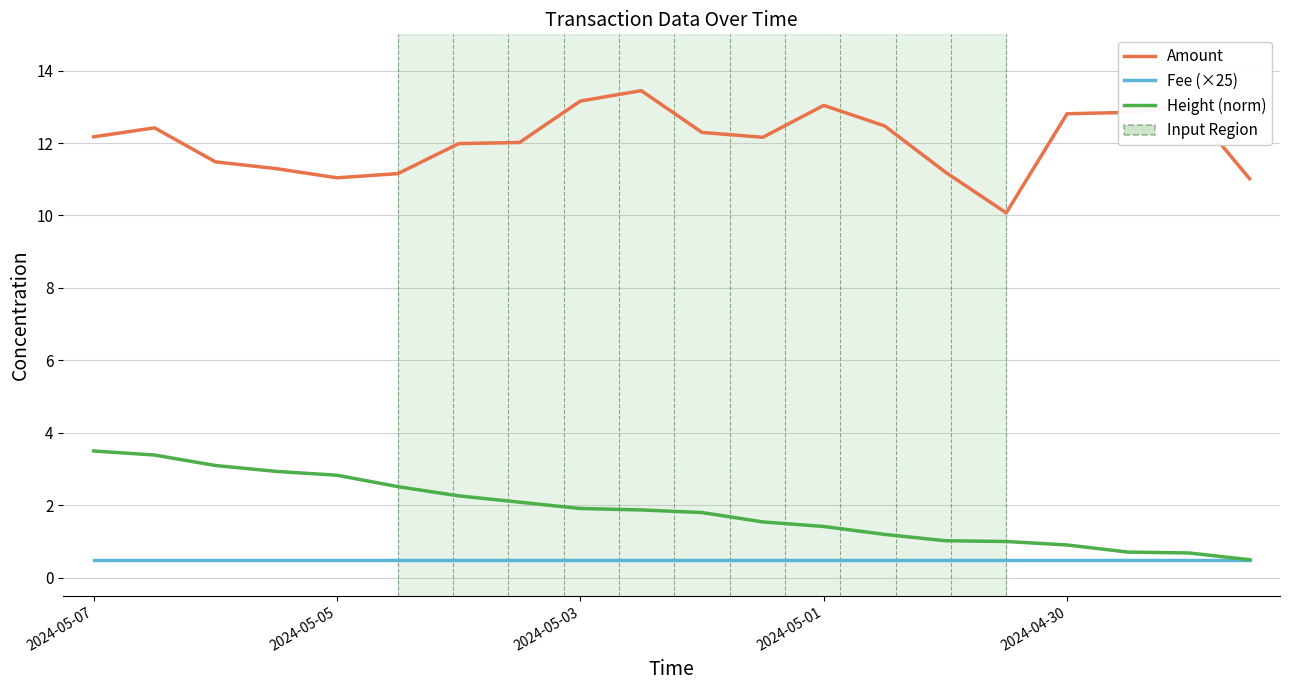

What is the lowest value of the Amount series?

10.1